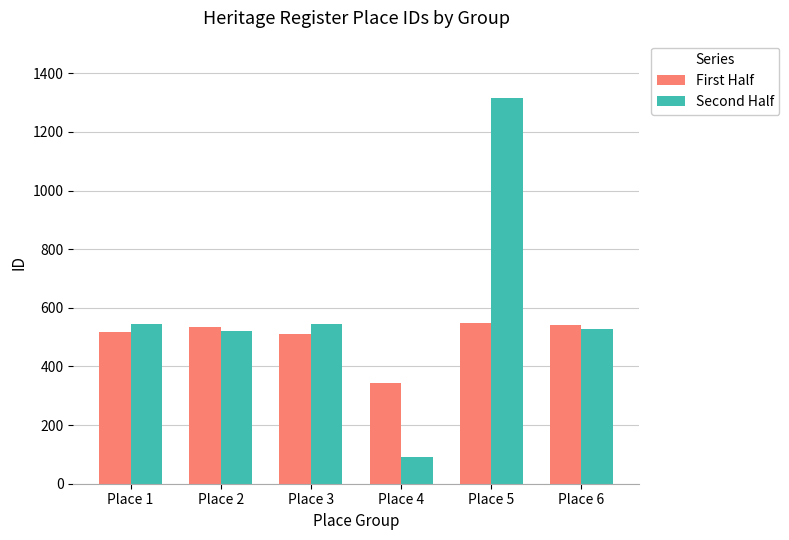

What is the average value of the Second Half series?

591